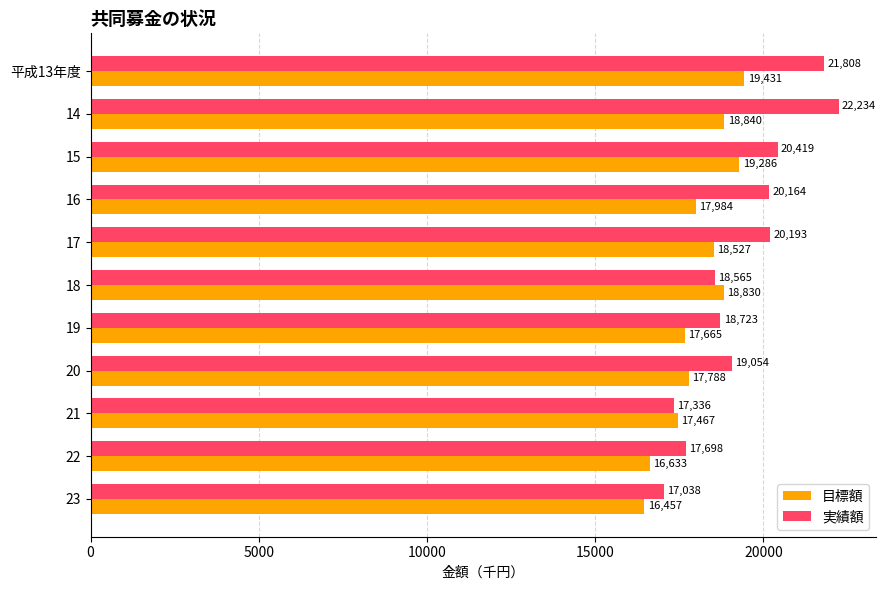

Rank the categories by 実績額 value from lowest to highest.

23, 21, 22, 18, 19, 20, 16, 17, 15, 平成13年度, 14